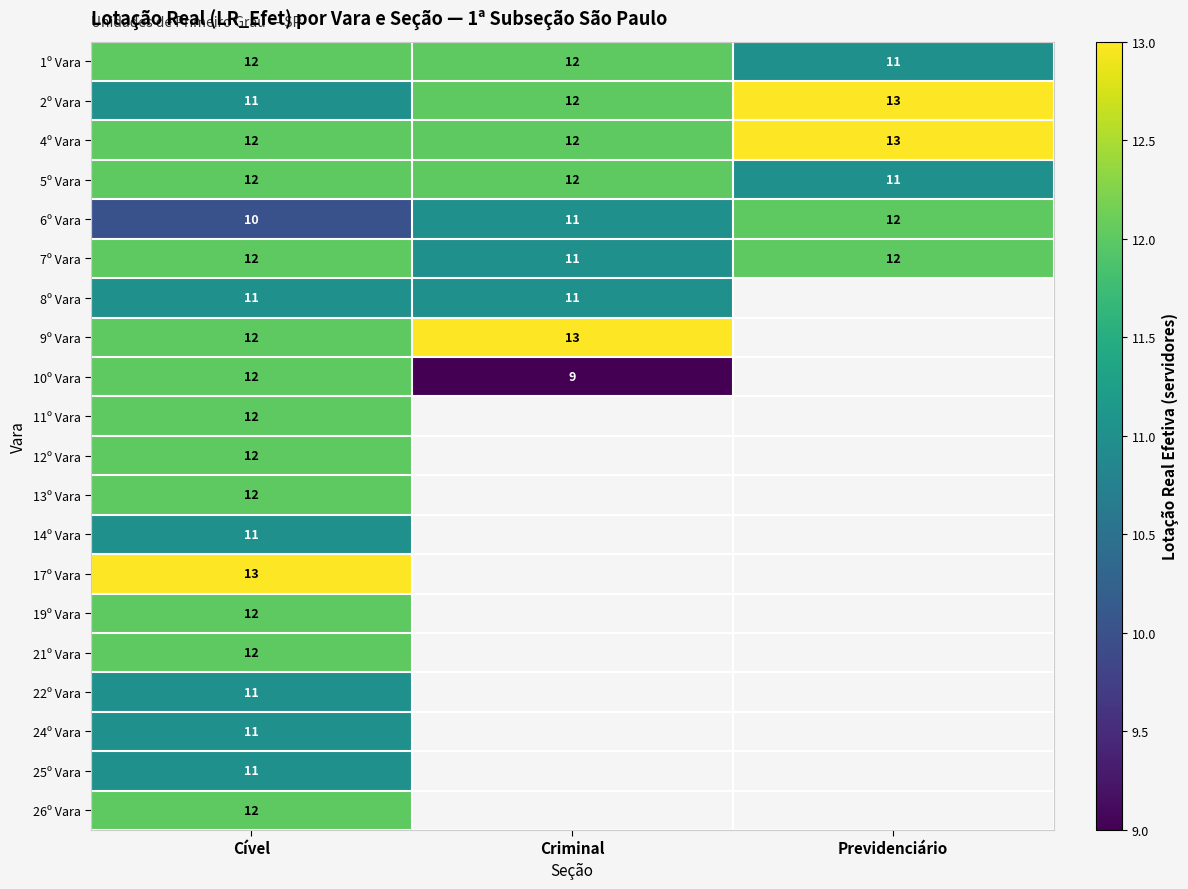

Is it true that 4º Vara equals 6 at Previdenciário?

False